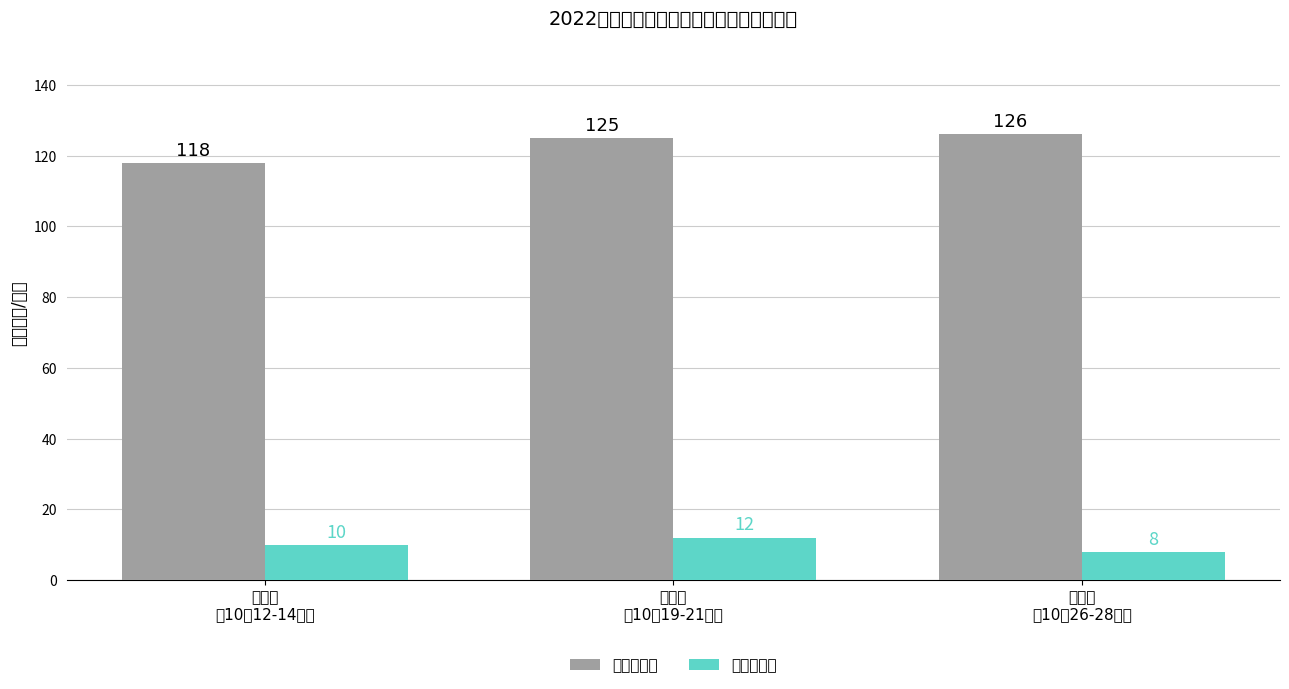

Does the chart contain stacked bars?

No